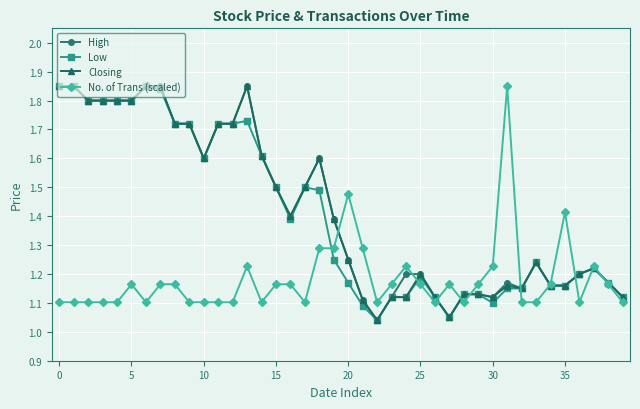

At how many categories does at least one series exceed 1?

40